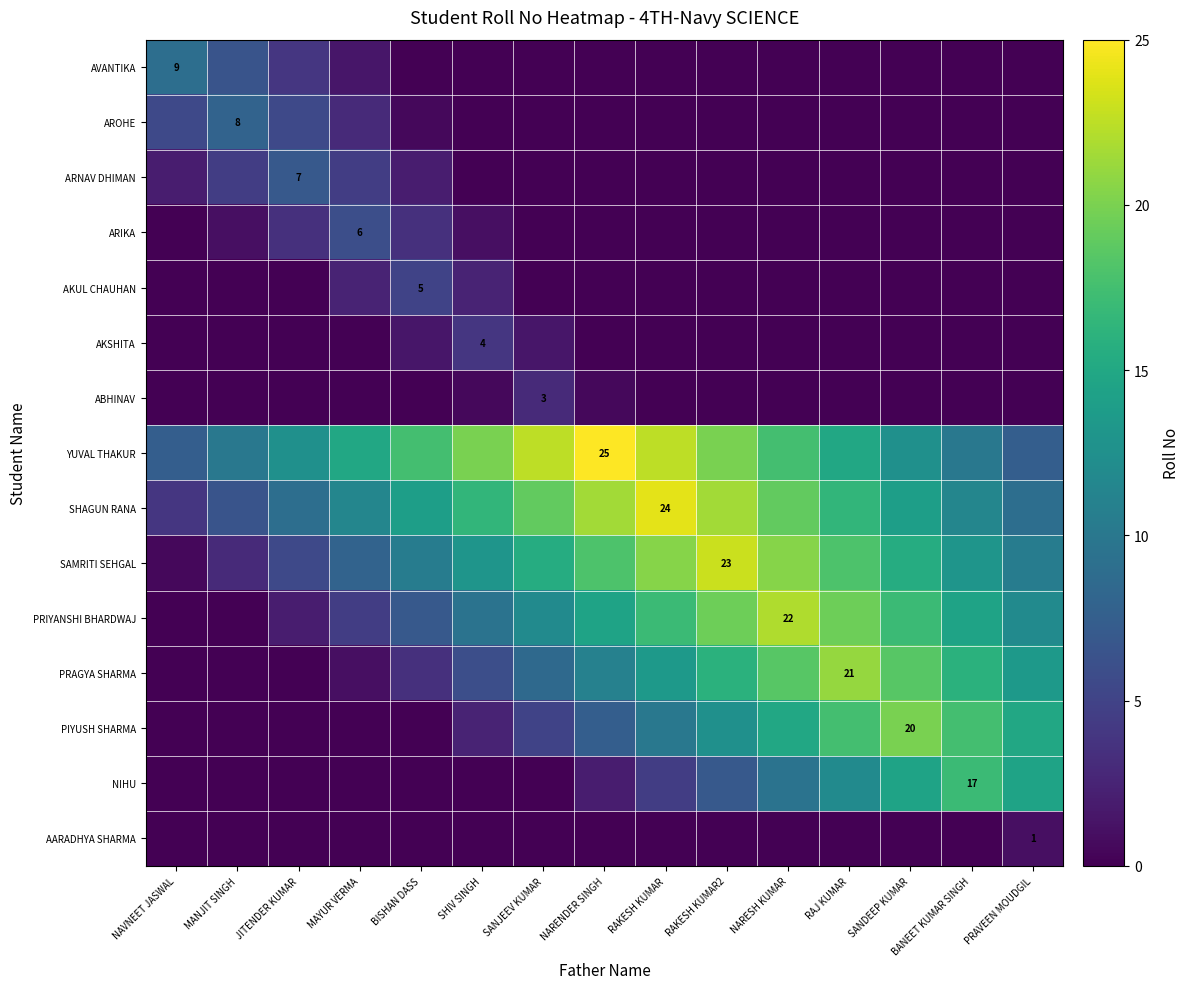

What is the difference between the second highest and second lowest values in the SAMRITI SEHGAL series?

17.5